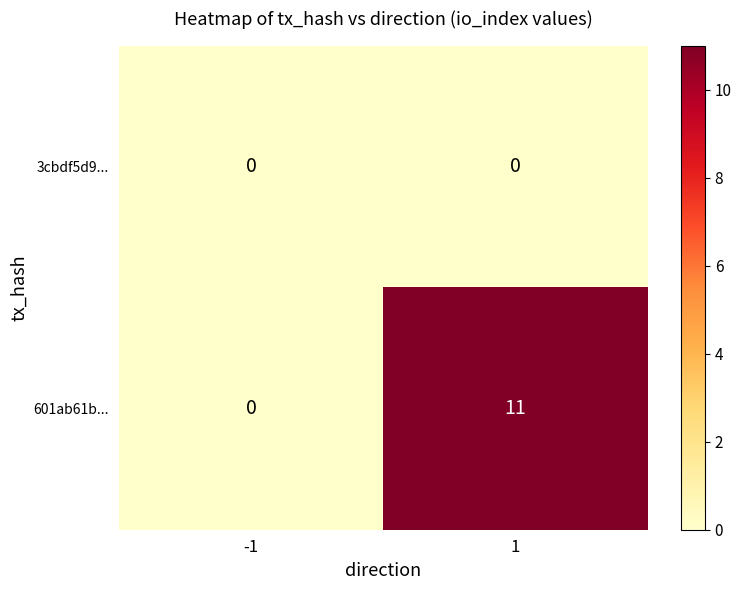

Reading left to right, what are all the values shown in this chart?

3cbdf5d9...: 0	0
601ab61b...: 0	11